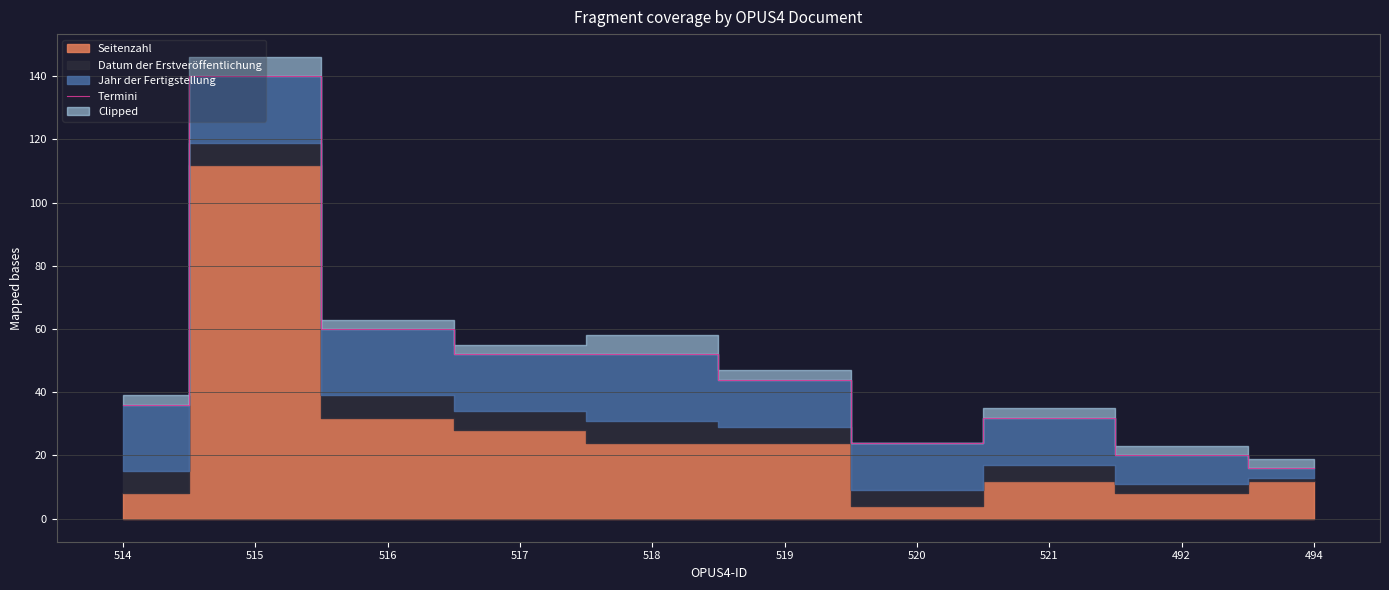

The chart shows a value of 22 at 494. True or false?

False